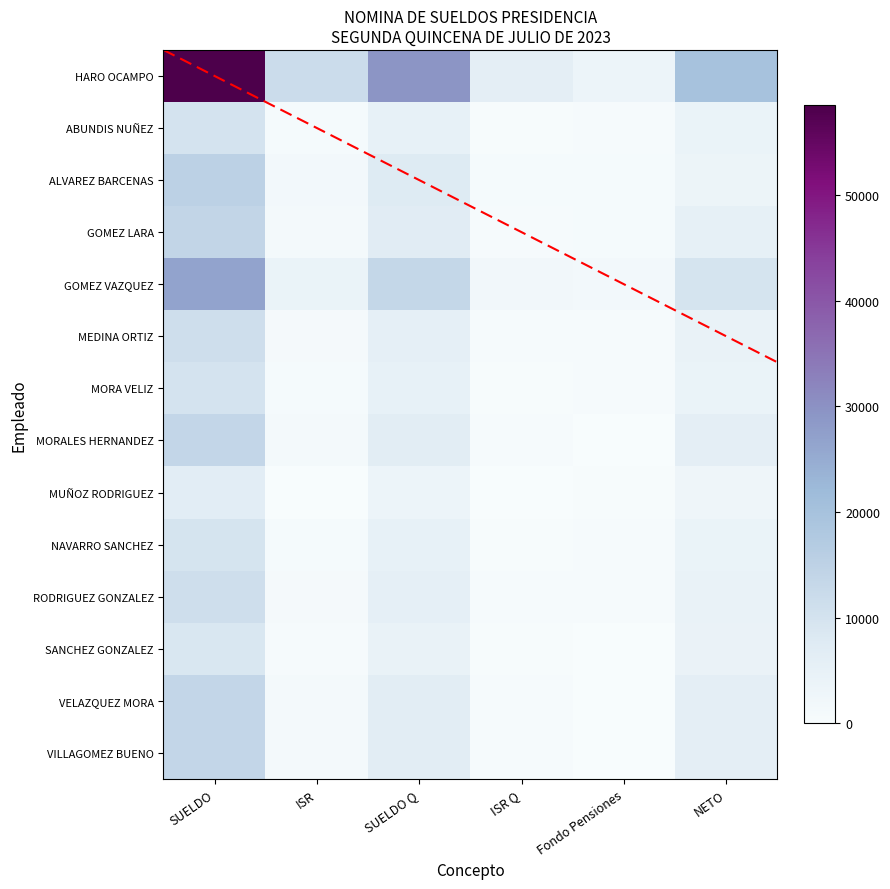

At which category does the chart reach its peak across all series?

SUELDO